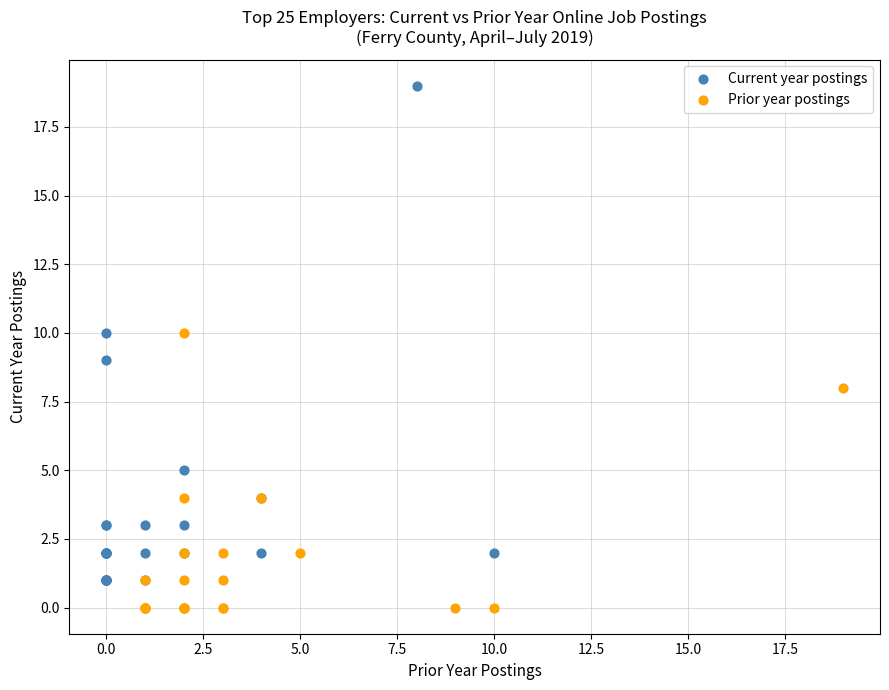

Which series contains the highest Y value?

Current year postings